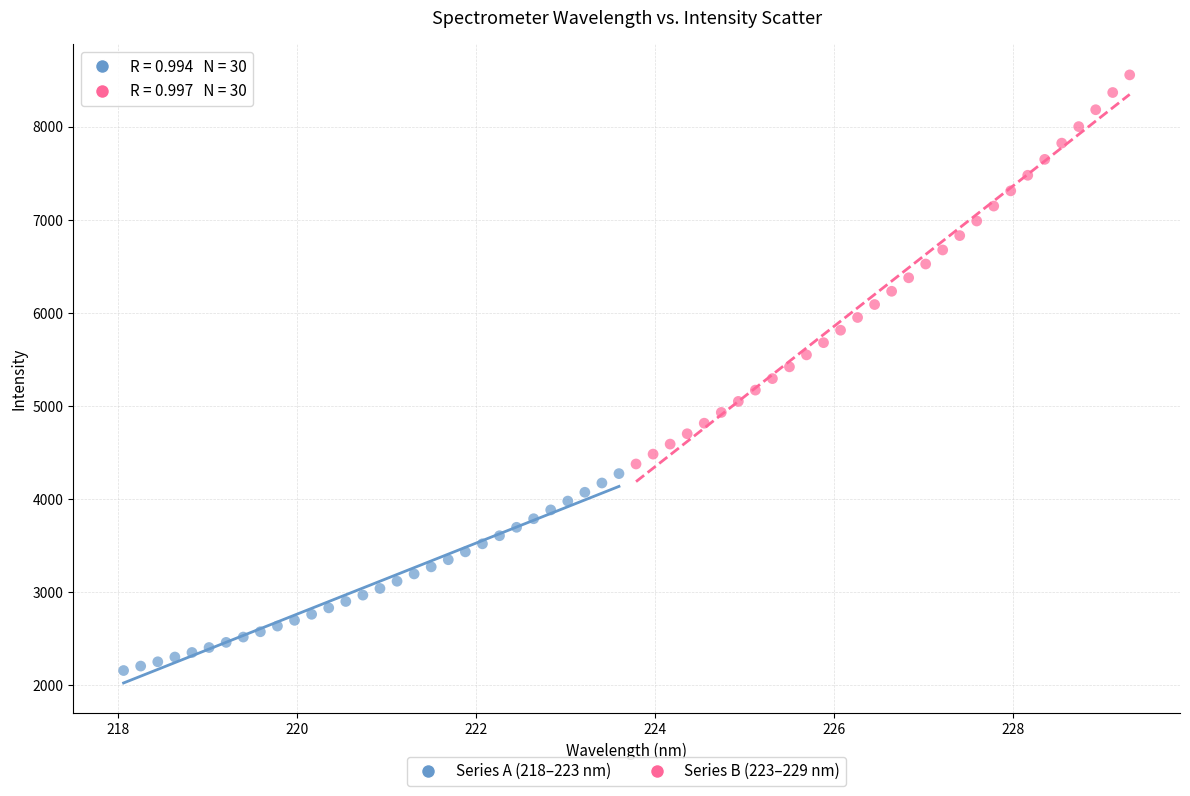

Which series reaches the minimum Y coordinate?

Series A (218–223 nm)